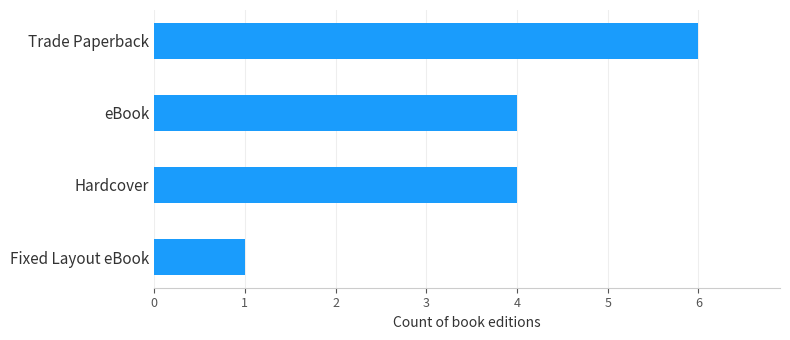

What is the change in value from Fixed Layout eBook to eBook?

+3